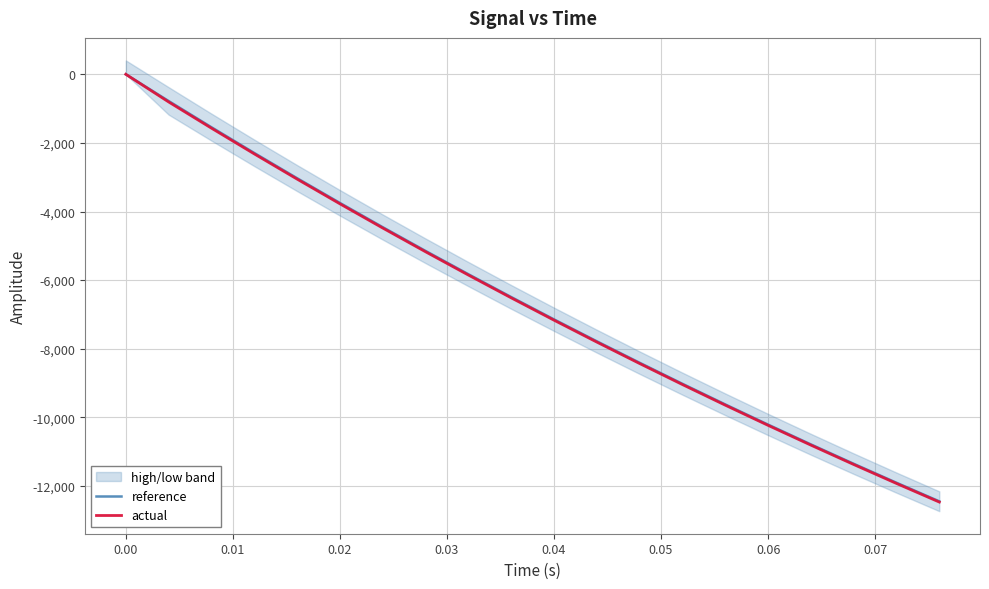

The actual series shows -4666.7 at 0.03. True or false?

False